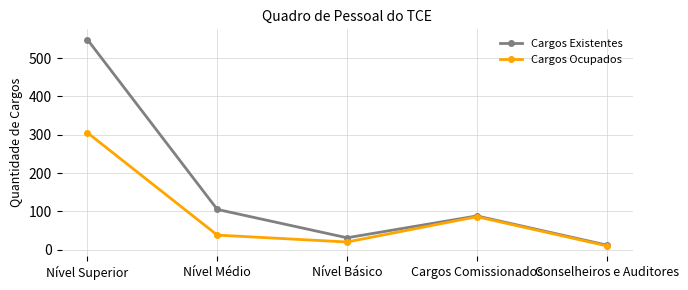

What is the difference between the maximum and minimum values in the Cargos Ocupados series?

295